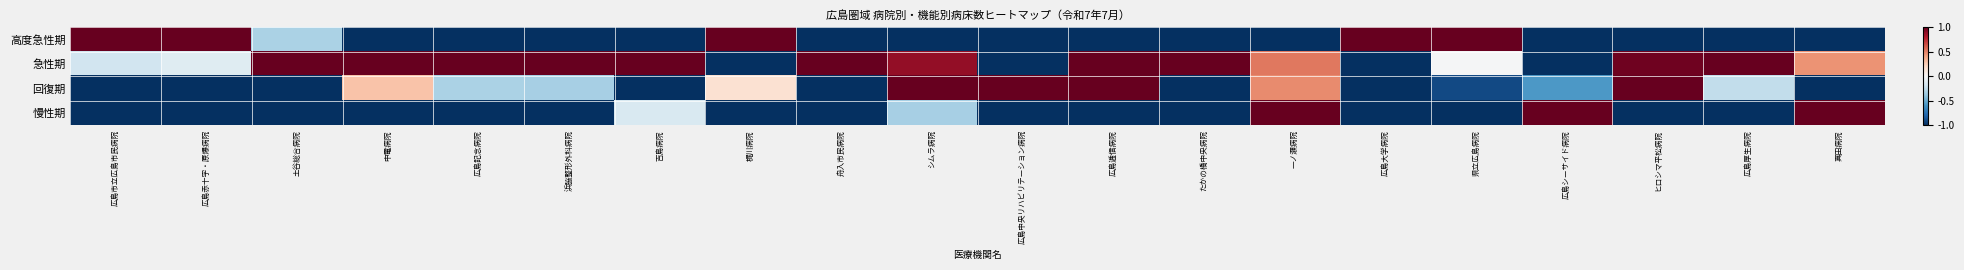

Reading left to right, extract all data points from this chart.

高度急性期: 広島市立広島市民病院=1.0	広島赤十字・原爆病院=1.0	土谷総合病院=-0.3	中電病院=-1.0	広島記念病院=-1.0	浜脇整形外科病院=-1.0	吉島病院=-1.0	梶川病院=1.0	舟入市民病院=-1.0	シムラ病院=-1.0	広島中央リハビリテーション病院=-1.0	広島逓信病院=-1.0	たかの橋中央病院=-1.0	一ノ瀬病院=-1.0	広島大学病院=1.0	県立広島病院=1.0	広島シーサイド病院=-1.0	ヒロシマ平松病院=-1.0	広島厚生病院=-1.0	真田病院=-1.0
急性期: 広島市立広島市民病院=-0.2	広島赤十字・原爆病院=-0.1	土谷総合病院=1.0	中電病院=1.0	広島記念病院=1.0	浜脇整形外科病院=1.0	吉島病院=1.0	梶川病院=-1.0	舟入市民病院=1.0	シムラ病院=0.9	広島中央リハビリテーション病院=-1.0	広島逓信病院=1.0	たかの橋中央病院=1.0	一ノ瀬病院=0.5	広島大学病院=-1.0	県立広島病院=-0.0	広島シーサイド病院=-1.0	ヒロシマ平松病院=1.0	広島厚生病院=1.0	真田病院=0.4
回復期: 広島市立広島市民病院=-1.0	広島赤十字・原爆病院=-1.0	土谷総合病院=-1.0	中電病院=0.3	広島記念病院=-0.3	浜脇整形外科病院=-0.3	吉島病院=-1.0	梶川病院=0.2	舟入市民病院=-1.0	シムラ病院=1.0	広島中央リハビリテーション病院=1.0	広島逓信病院=1.0	たかの橋中央病院=-1.0	一ノ瀬病院=0.5	広島大学病院=-1.0	県立広島病院=-0.9	広島シーサイド病院=-0.6	ヒロシマ平松病院=1.0	広島厚生病院=-0.2	真田病院=-1.0
慢性期: 広島市立広島市民病院=-1.0	広島赤十字・原爆病院=-1.0	土谷総合病院=-1.0	中電病院=-1.0	広島記念病院=-1.0	浜脇整形外科病院=-1.0	吉島病院=-0.2	梶川病院=-1.0	舟入市民病院=-1.0	シムラ病院=-0.3	広島中央リハビリテーション病院=-1.0	広島逓信病院=-1.0	たかの橋中央病院=-1.0	一ノ瀬病院=1.0	広島大学病院=-1.0	県立広島病院=-1.0	広島シーサイド病院=1.0	ヒロシマ平松病院=-1.0	広島厚生病院=-1.0	真田病院=1.0